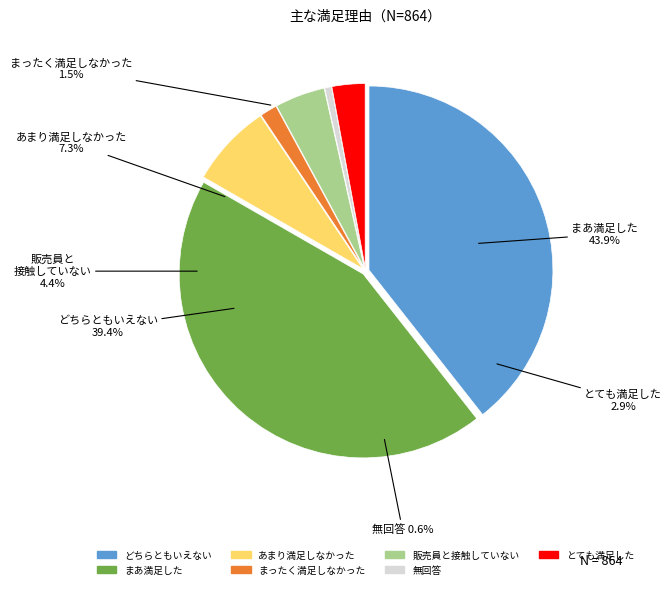

To the nearest percent, what percentage of the pie is 29?

4%